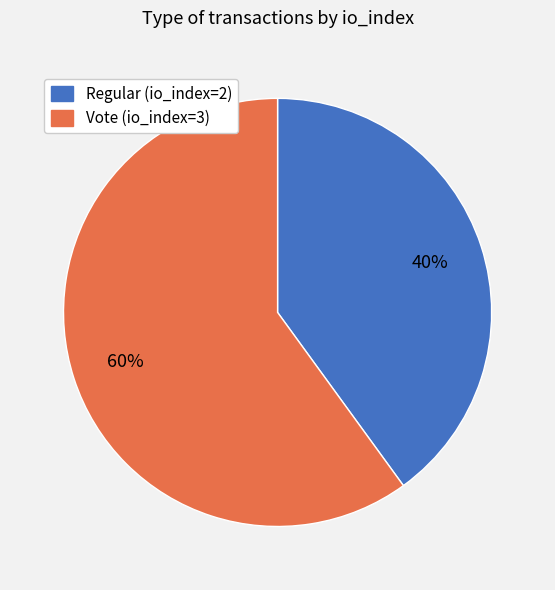

What is the majority slice?

Vote (io_index=3)